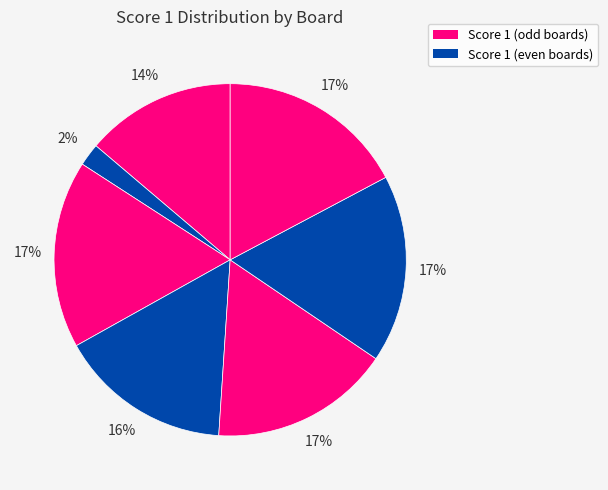

How many segments does this pie chart have?

7